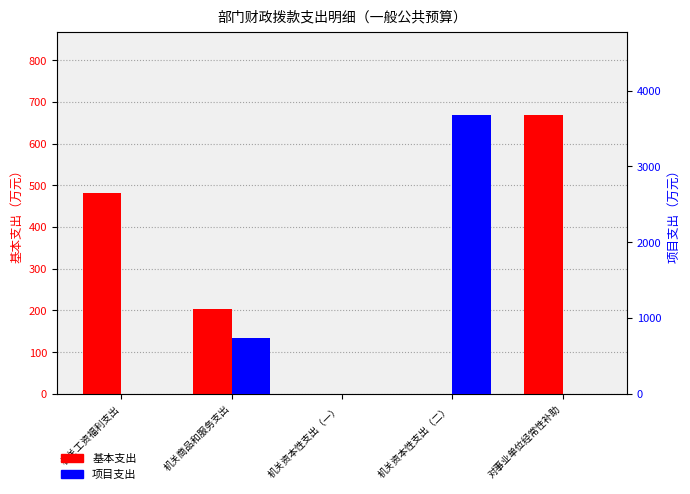

Which category has the lowest value across all series?

机关资本性支出（一）